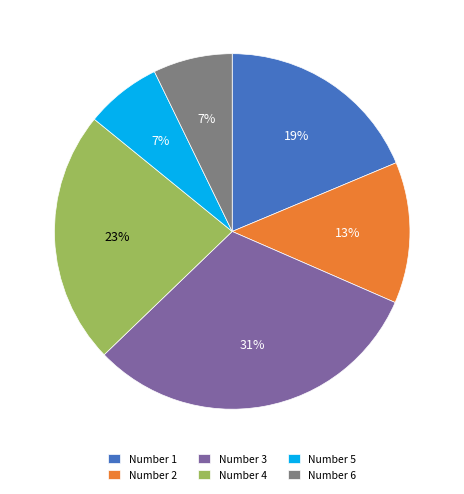

Do Number 1 and Number 4 together represent more than half of the pie?

No